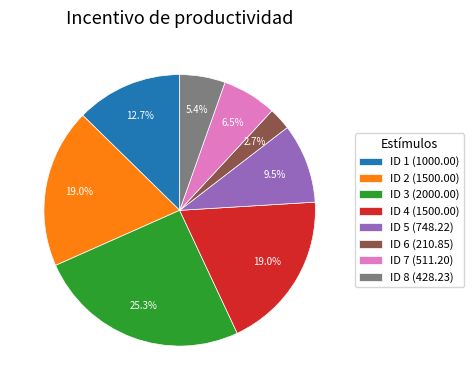

Is the sum of ID 5 and ID 2 greater than half?

No